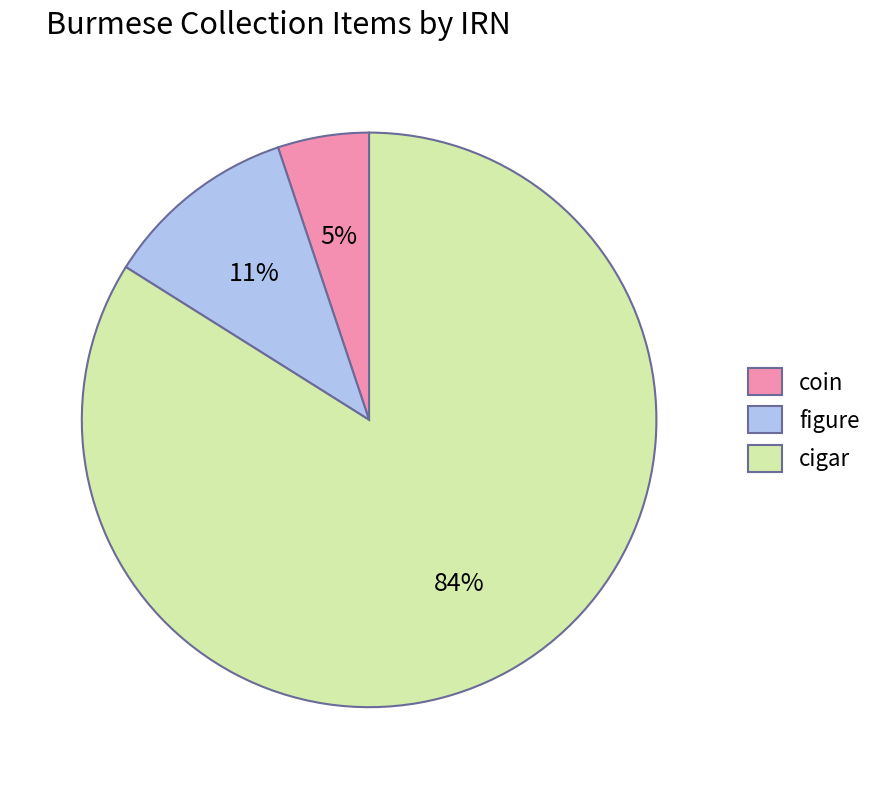

Count the number of slices in the pie.

3